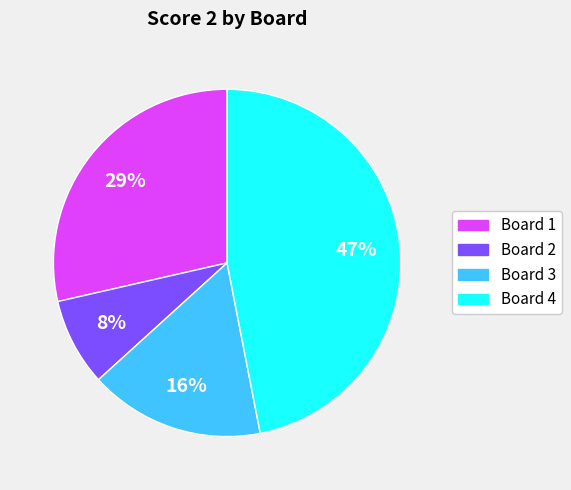

Is there any slice that represents more than half of the pie?

No